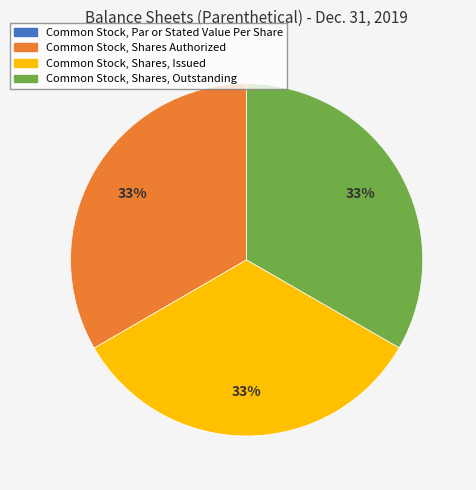

What percentage is the Common Stock, Shares, Issued slice, to the nearest percent?

33%